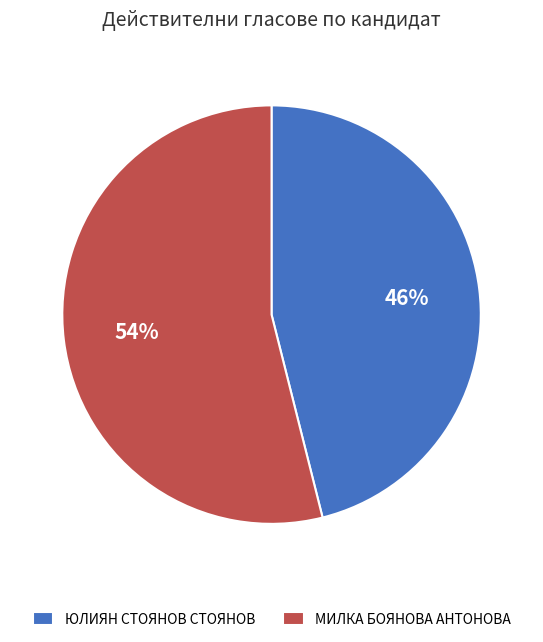

How many segments does this pie chart have?

2